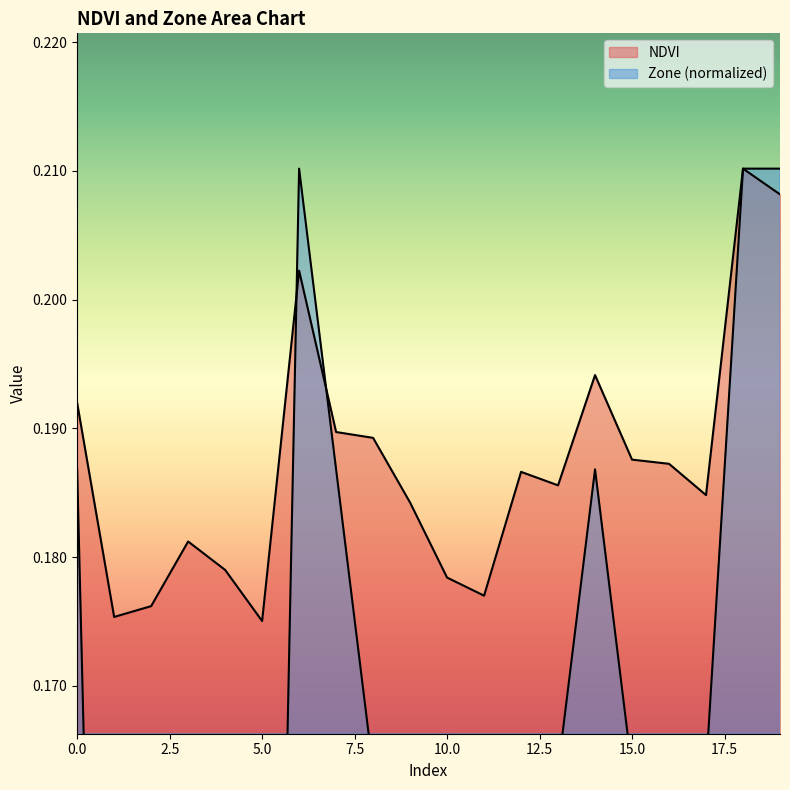

What is the approximate value of Zone at 7?

0.2